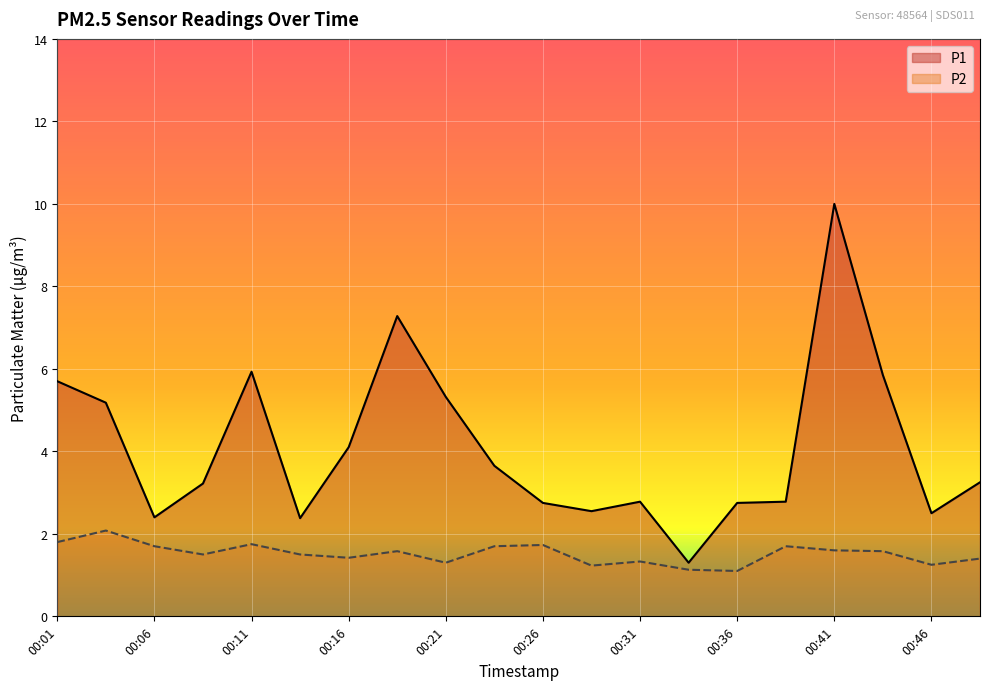

What is the value of the P1 point at the 14th from the left?

1.3